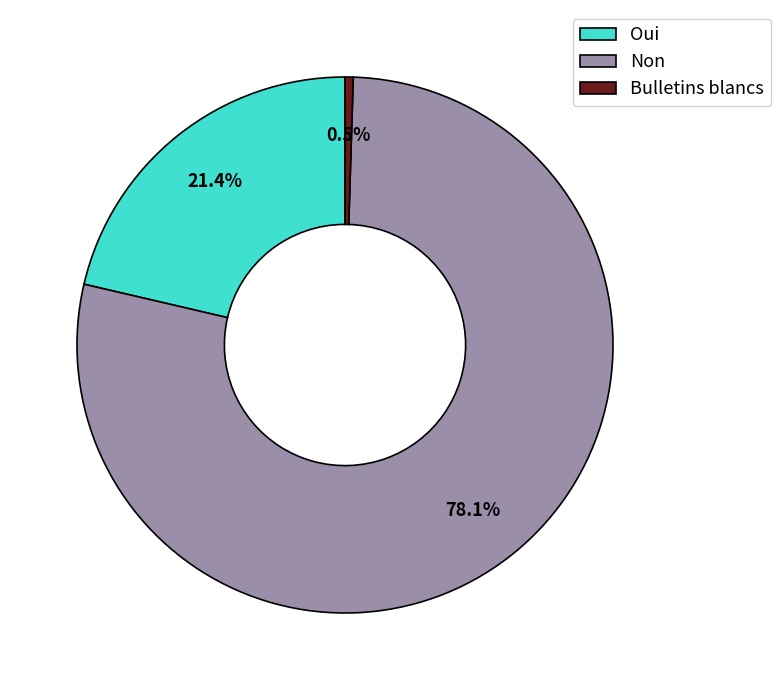

Is it true that Non is 85% of the pie?

False